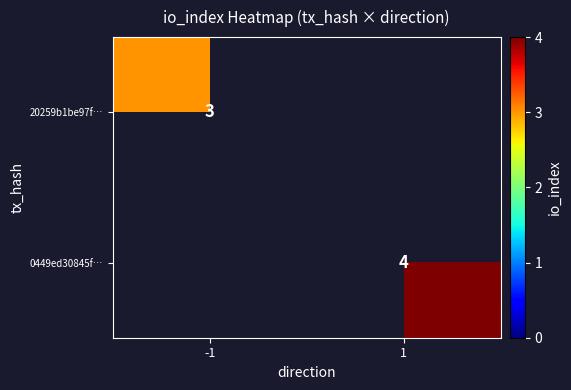

Is it true that 0449ed30845f… equals 4 at 1?

True